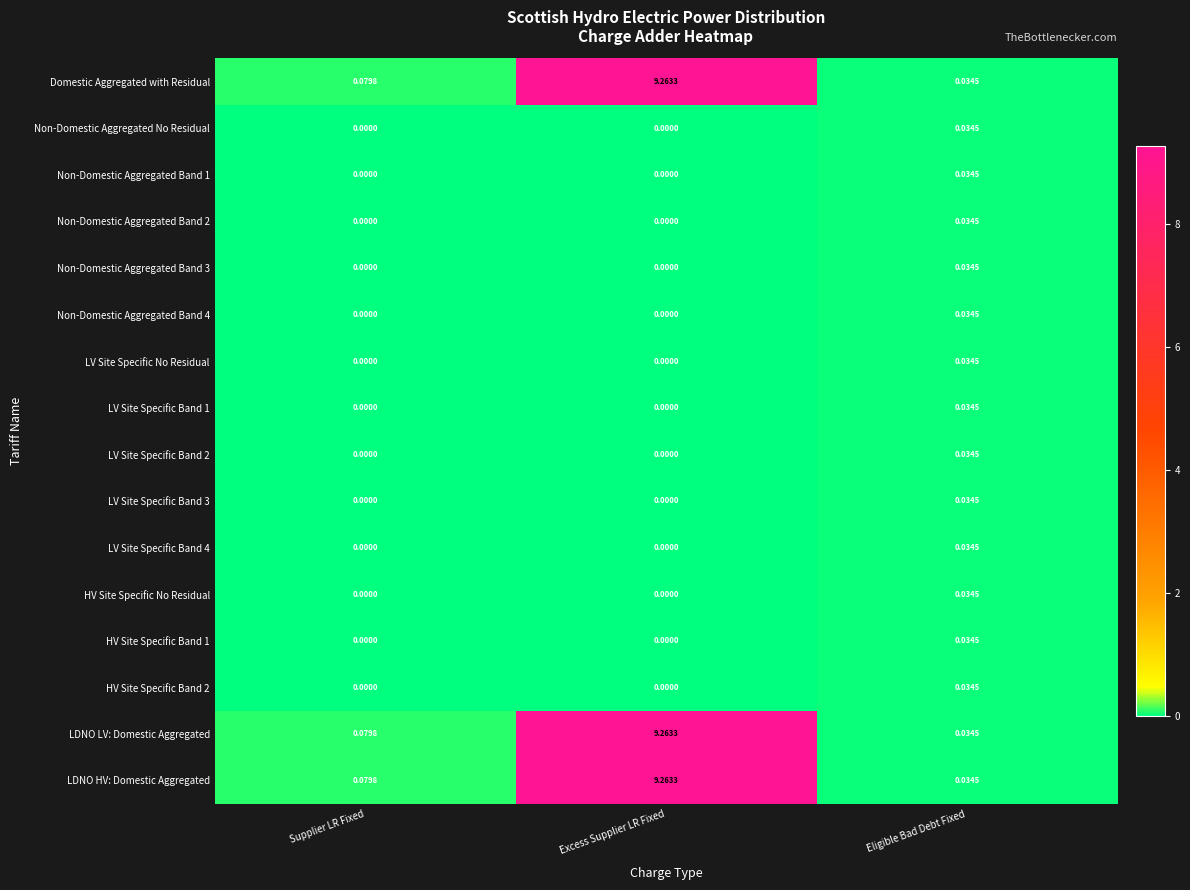

At which label does LV Site Specific Band 4 reach its peak?

Eligible Bad Debt Fixed